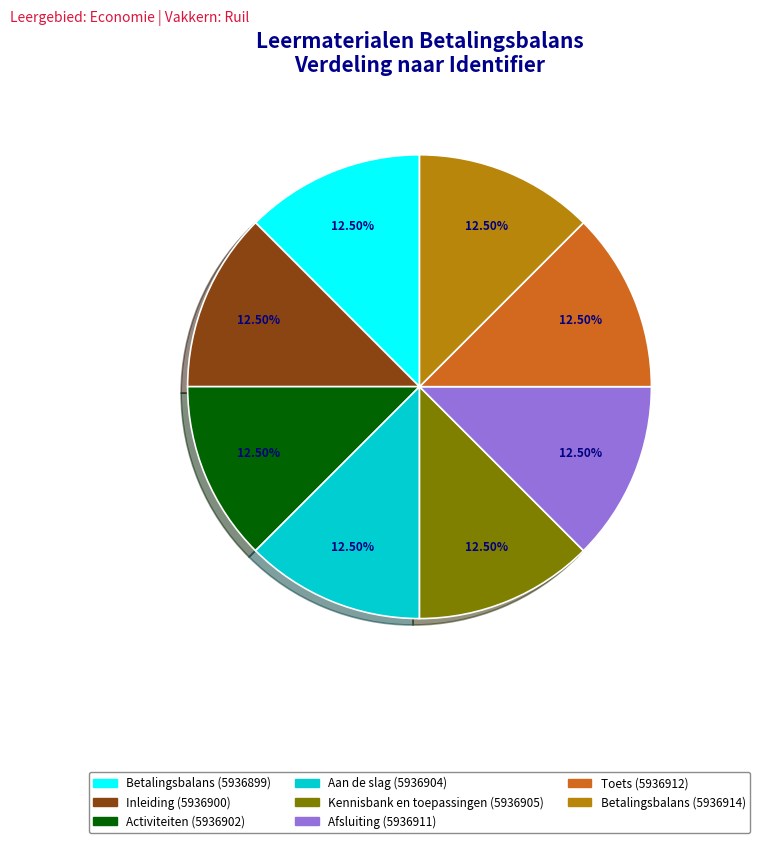

What is the ratio of the value at Toets (5936912) to the value at Kennisbank en toepassingen (5936905)?

1.0